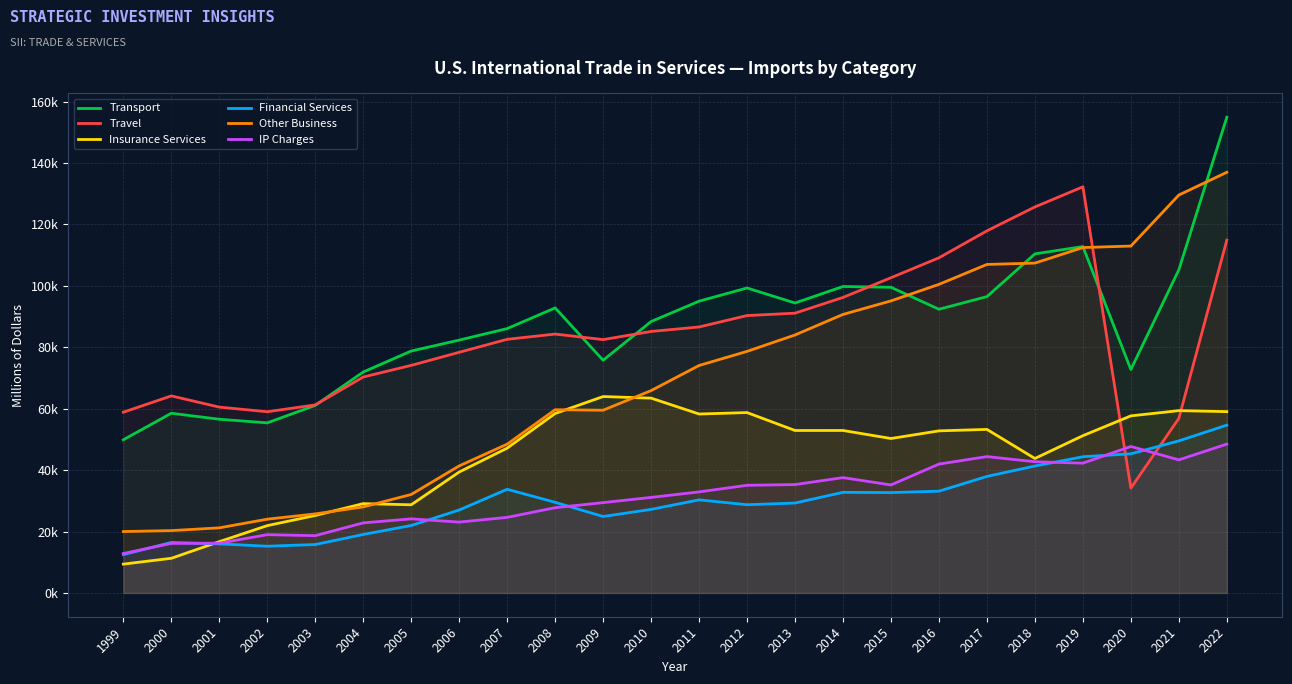

What are all the series names shown in the legend?

Transport, Travel, Insurance Services, Financial Services, Other Business, IP Charges